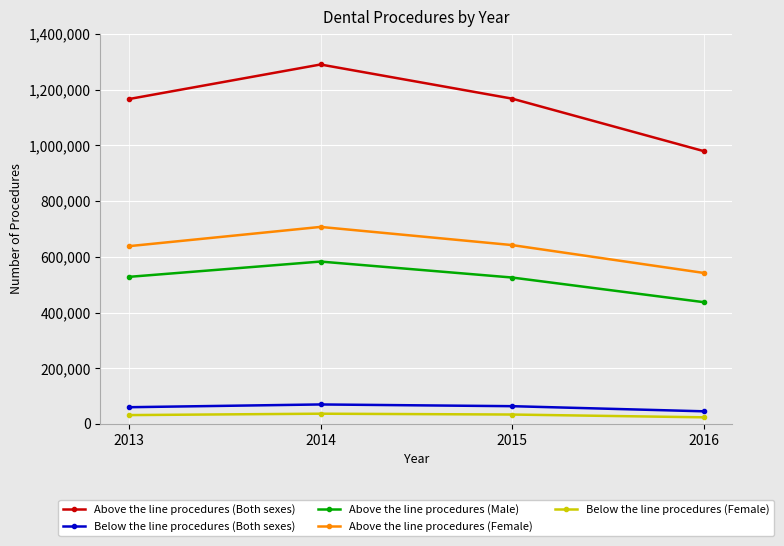

What are all the series names shown in the legend?

Above the line procedures (Both sexes), Below the line procedures (Both sexes), Above the line procedures (Male), Above the line procedures (Female), Below the line procedures (Female)